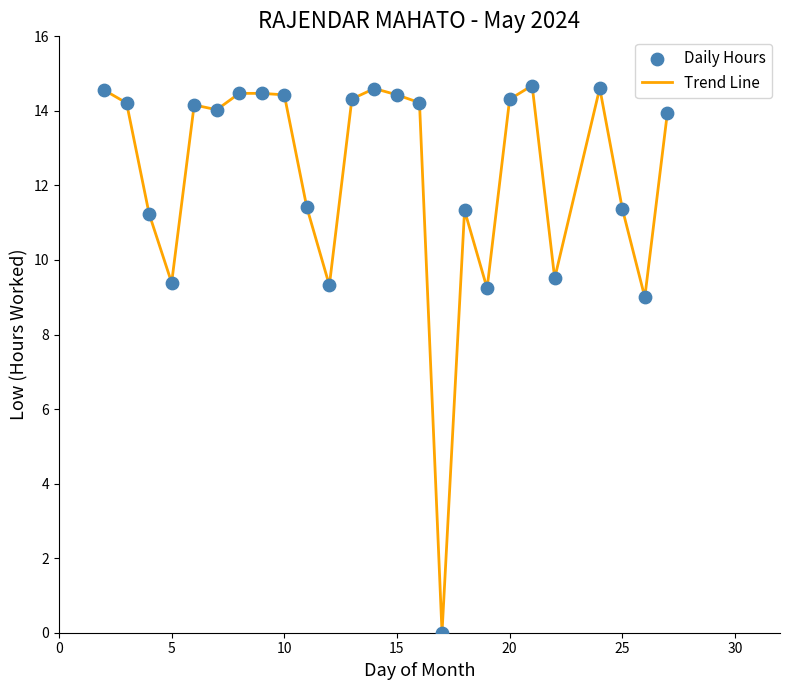

What is the difference between the maximum and minimum values?

14.7